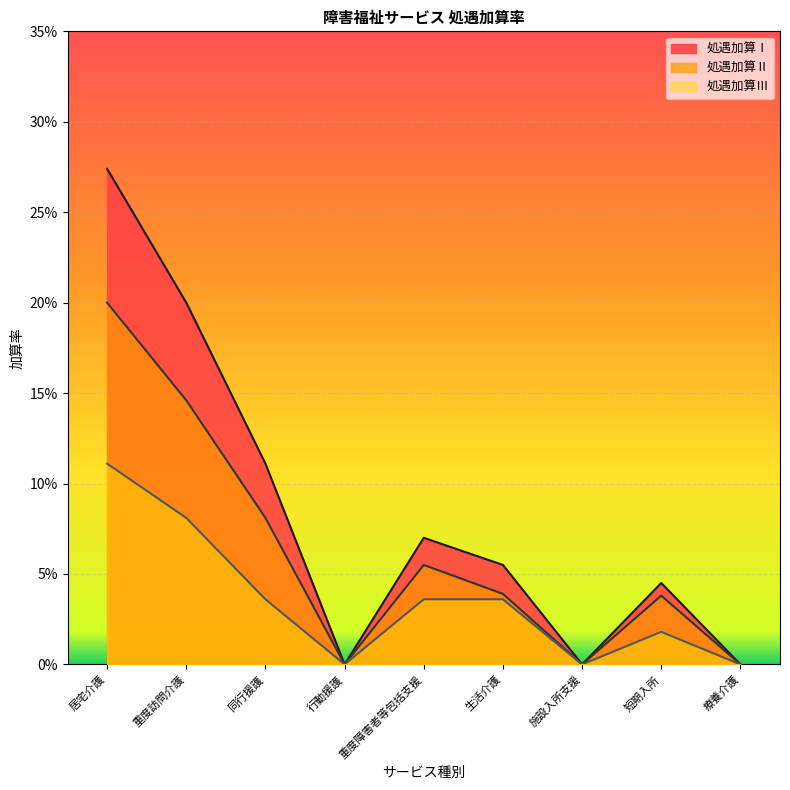

How many values in the 処遇加算Ⅰ series exceed 0?

6